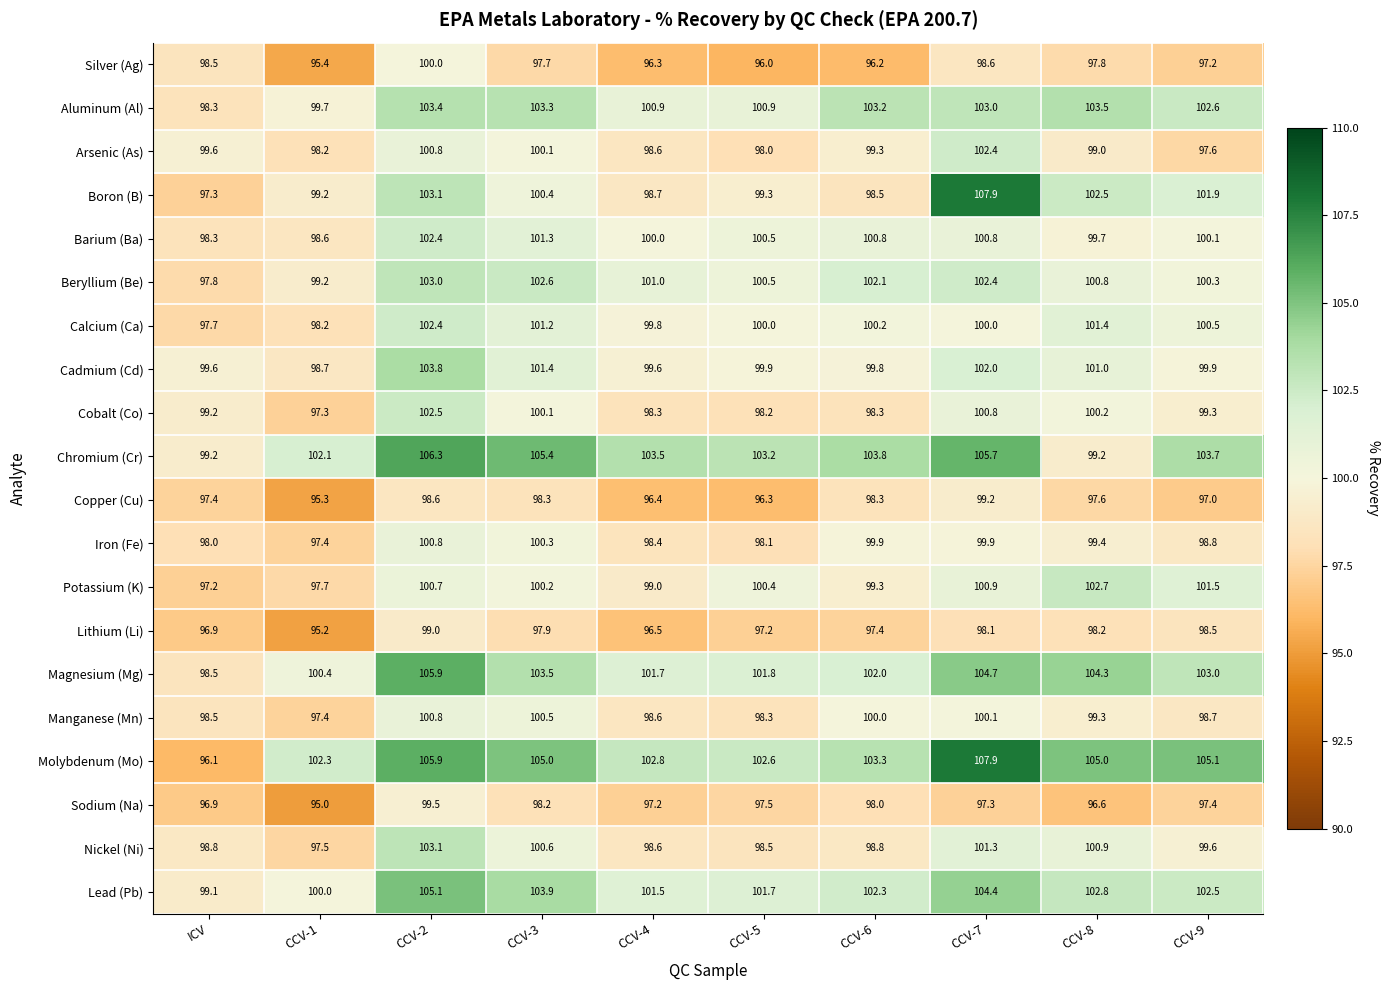

List the labels in order of Beryllium (Be) value, largest first.

CCV-2, CCV-3, CCV-7, CCV-6, CCV-4, CCV-8, CCV-5, CCV-9, CCV-1, ICV